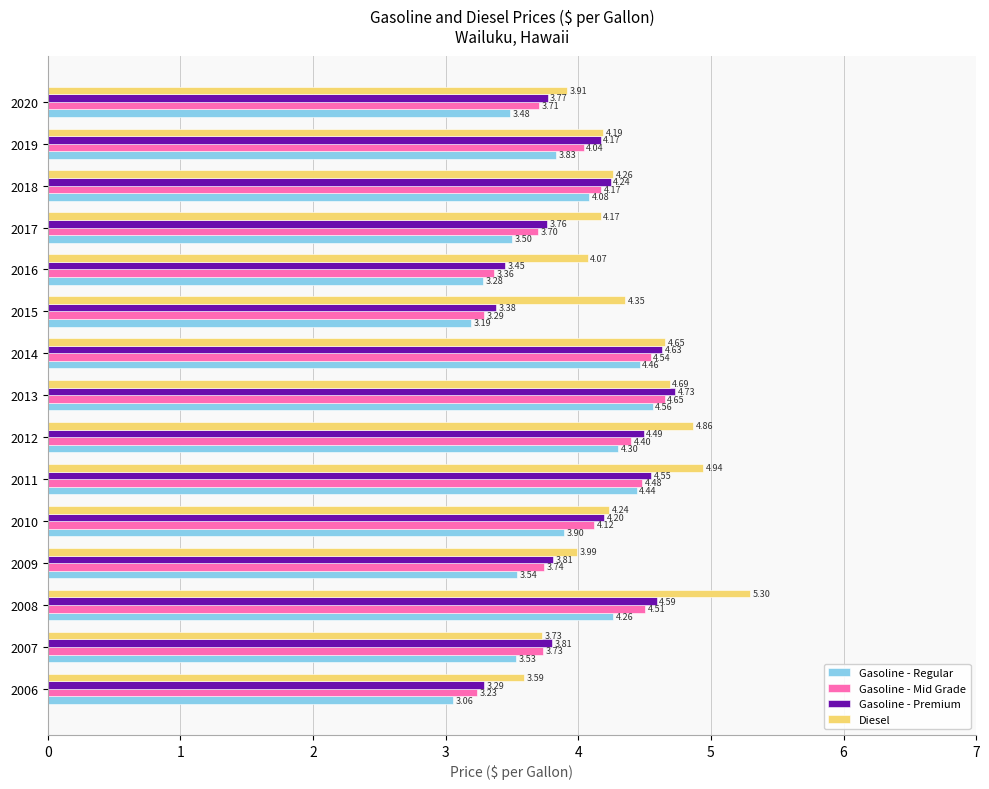

List the series in order of their overall mean, lowest first.

Gasoline - Regular, Gasoline - Mid Grade, Gasoline - Premium, Diesel